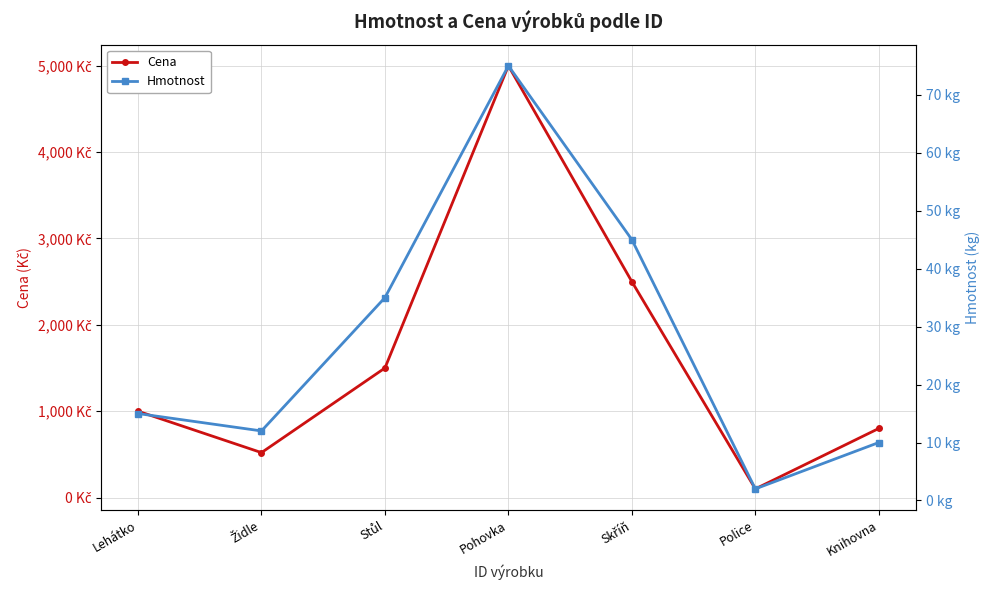

What is the label of the 3rd point from the left?

Stůl